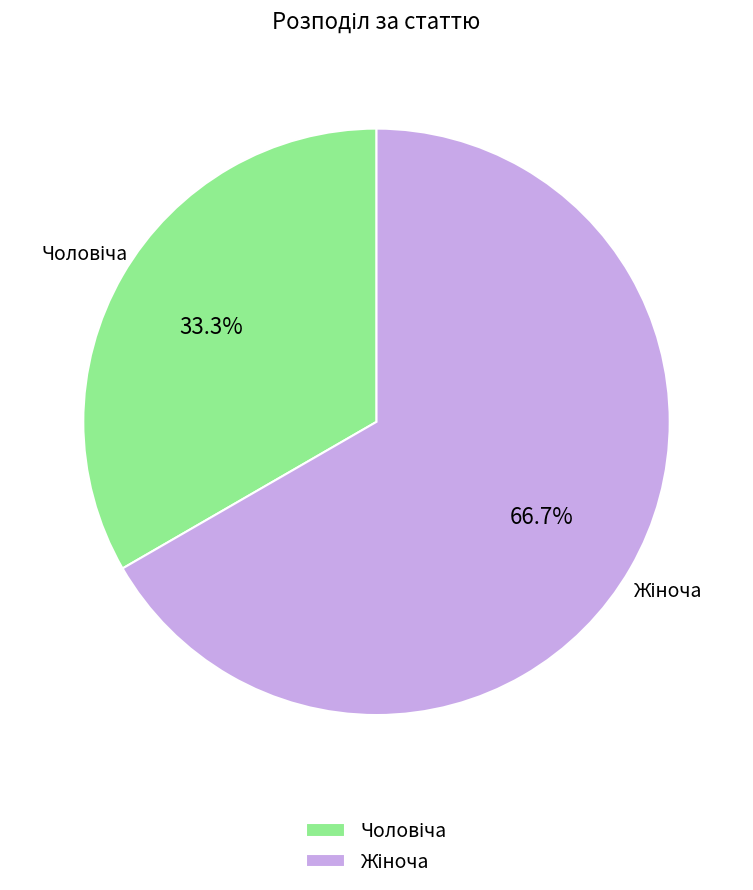

Is there any slice that represents more than half of the pie?

Yes